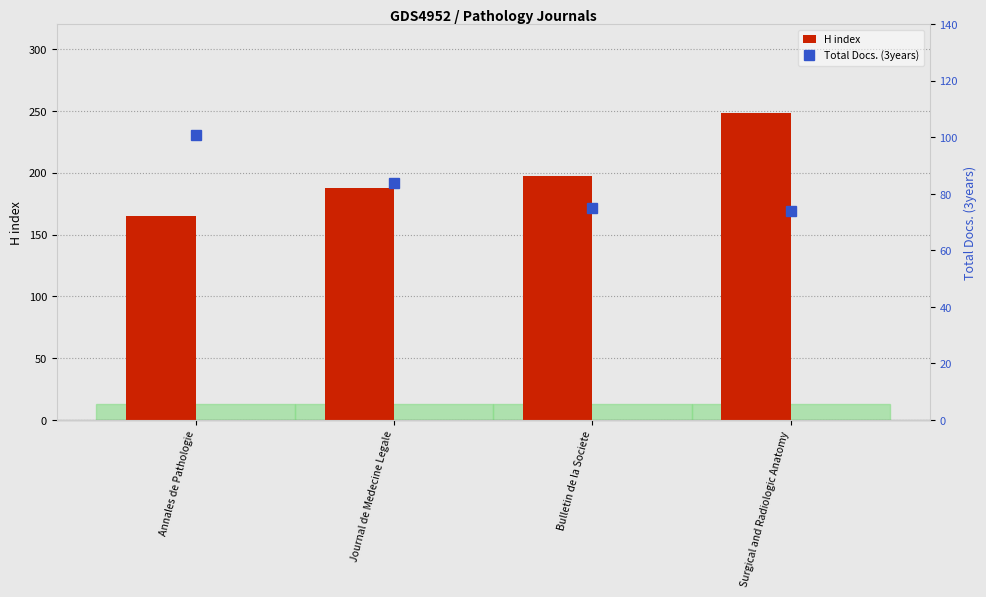

What is the average value of the Total Docs. (3years) series?

84